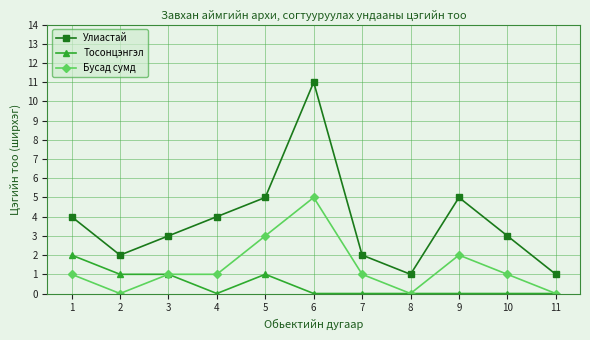

True or false: Улиастай and Тосонцэнгэл cross at least once.

False